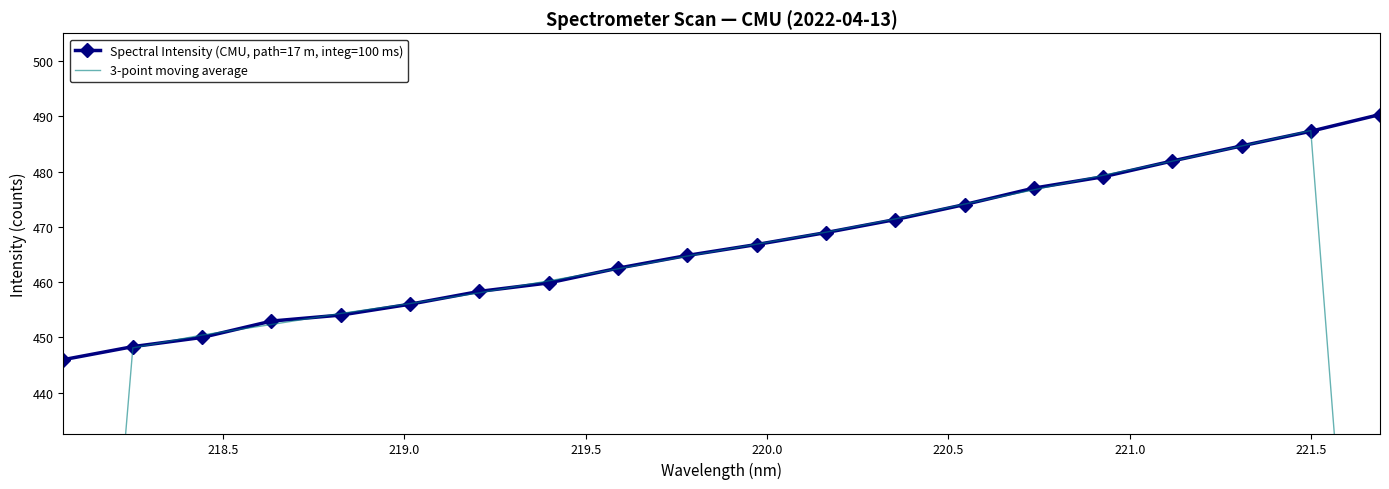

What is the value of the Spectral Intensity (CMU, path=17 m, integ=100 ms) point at the 8th from the left?

459.9